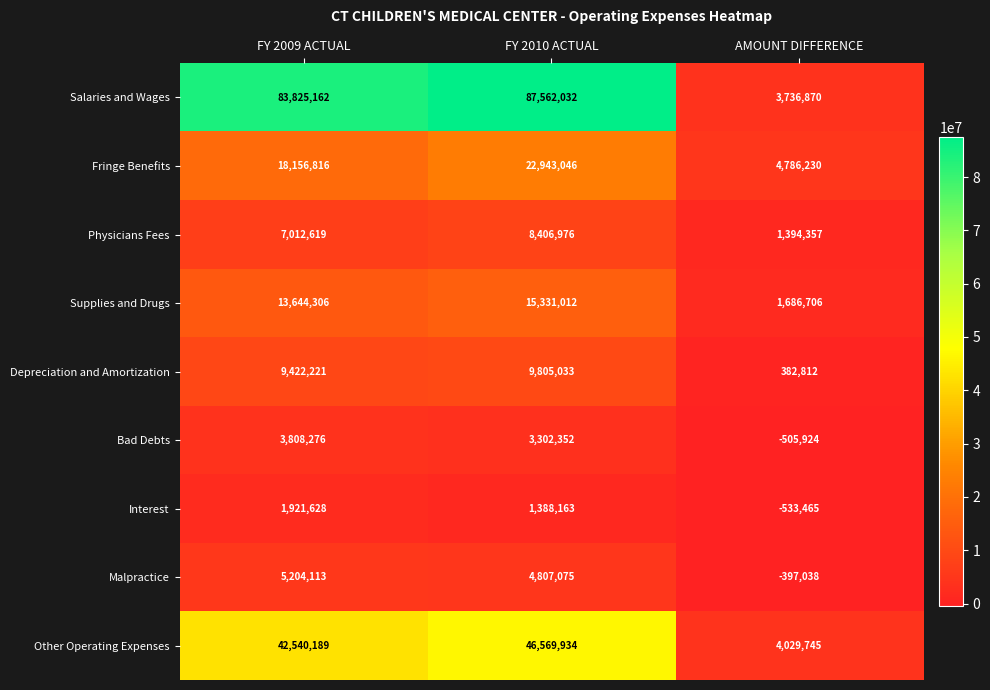

What is the total value across all series at FY 2010 ACTUAL?

200115623